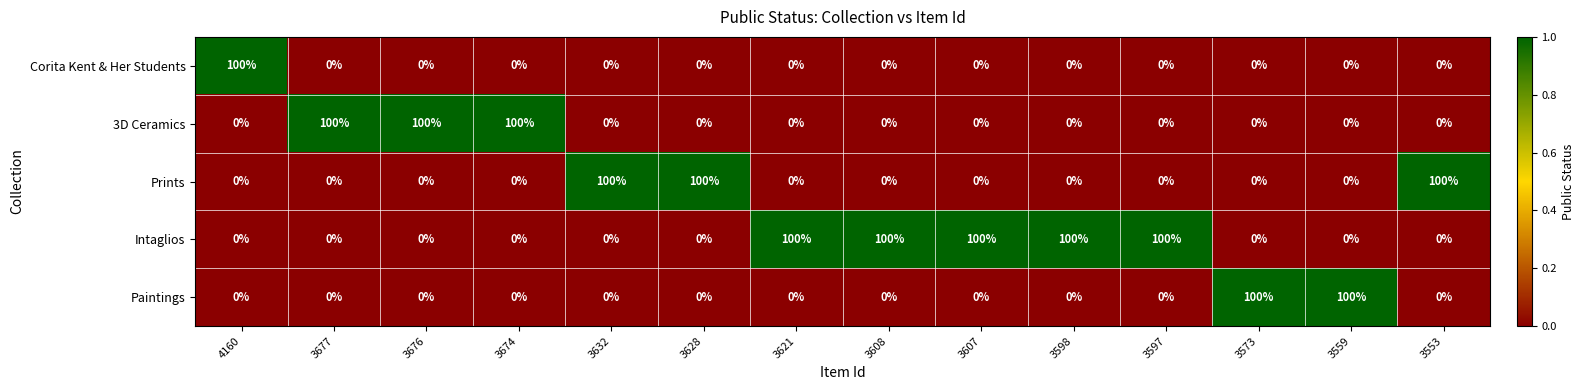

What is the difference between the highest and lowest values at 3621?

100